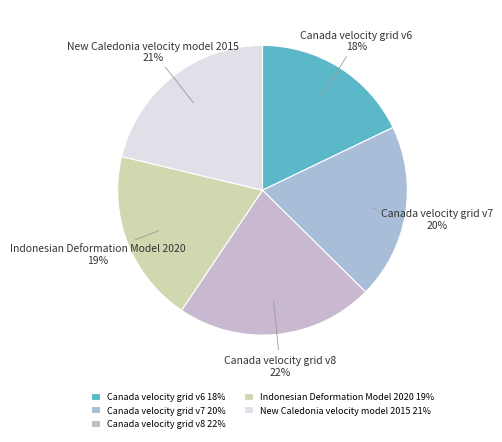

How many slices are in this pie chart?

5